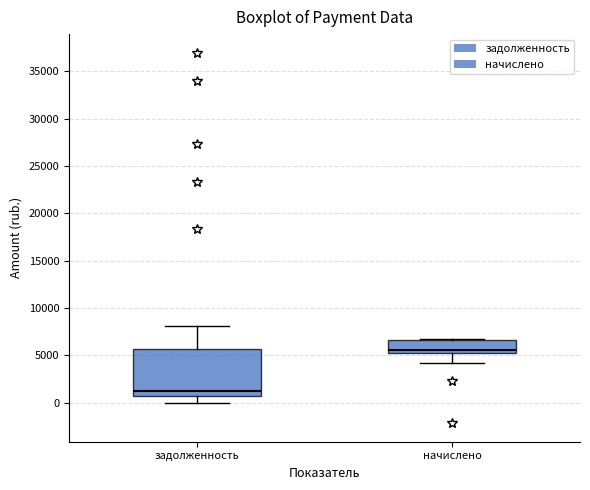

Reading left to right, transcribe this box plot: for each box, give where its median line is, the range the box spans, and where its two whiskers end, as read against the y-axis. The values are not printed on the chart, so give them approximately, as read against the axis.

задолженность: median 1000, box 500 to 5500, whiskers 0 to 8000
начислено: median 5500, box 5000 to 6500, whiskers 4000 to 6500